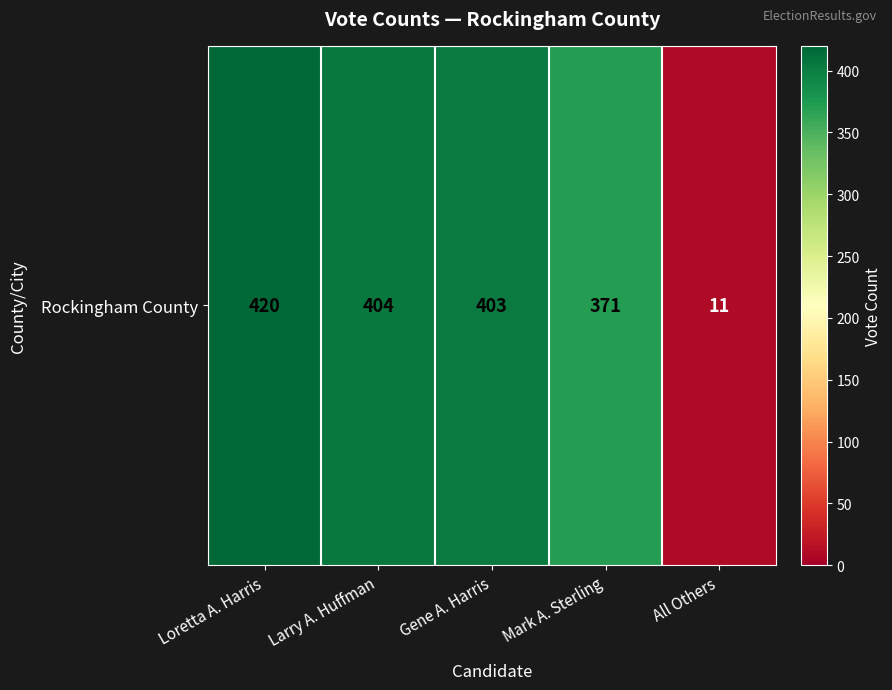

Which has a higher value, All Others or Loretta A. Harris?

Loretta A. Harris